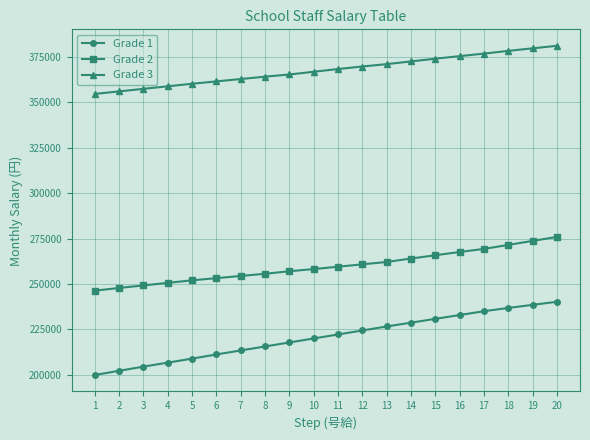

Is it true that Grade 3 equals 639971 at 16?

False